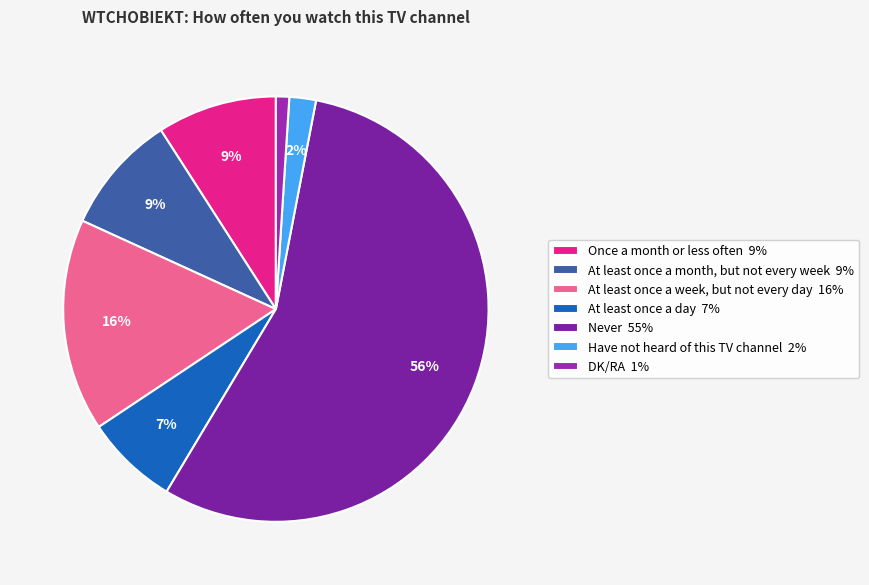

What is the smallest slice in the pie chart?

DK/RA